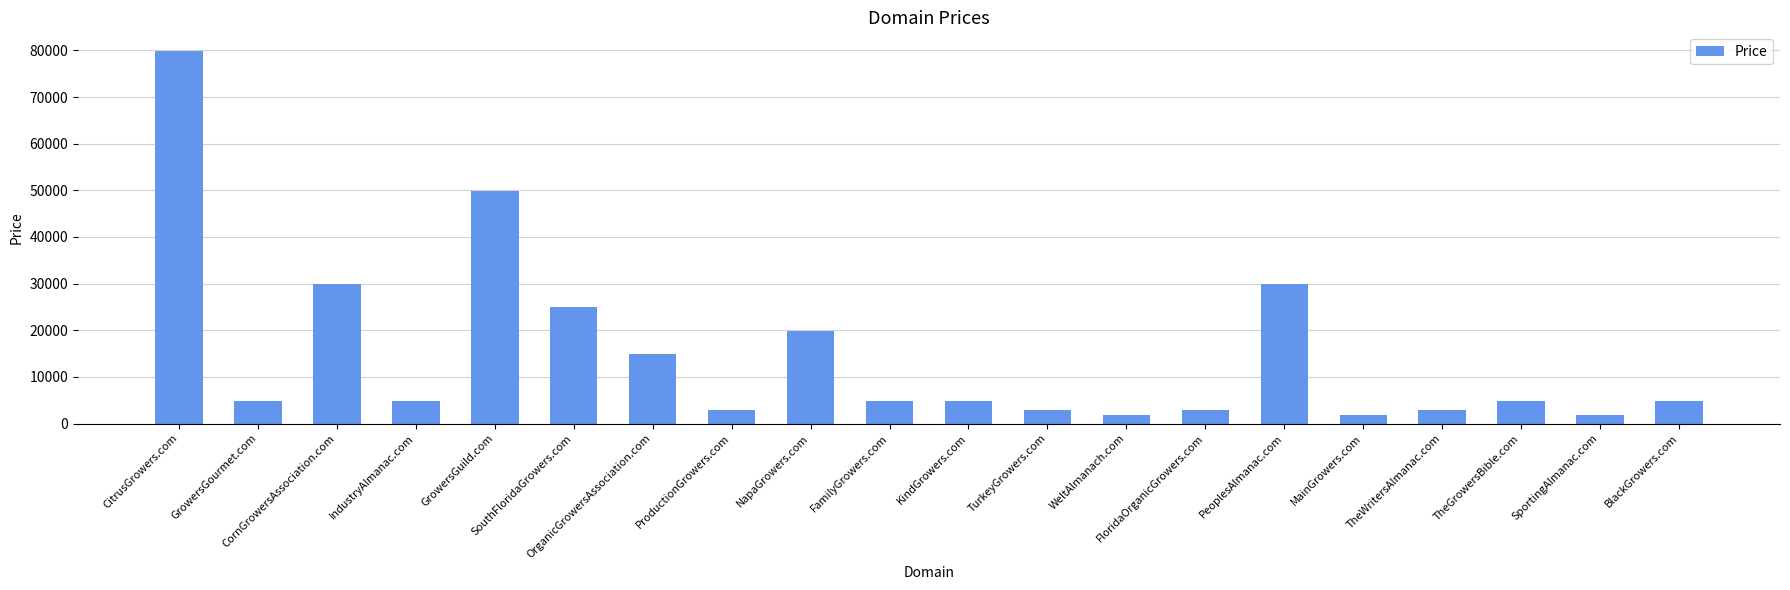

What is the ratio of the value at PeoplesAlmanac.com to the value at CornGrowersAssociation.com?

1.0